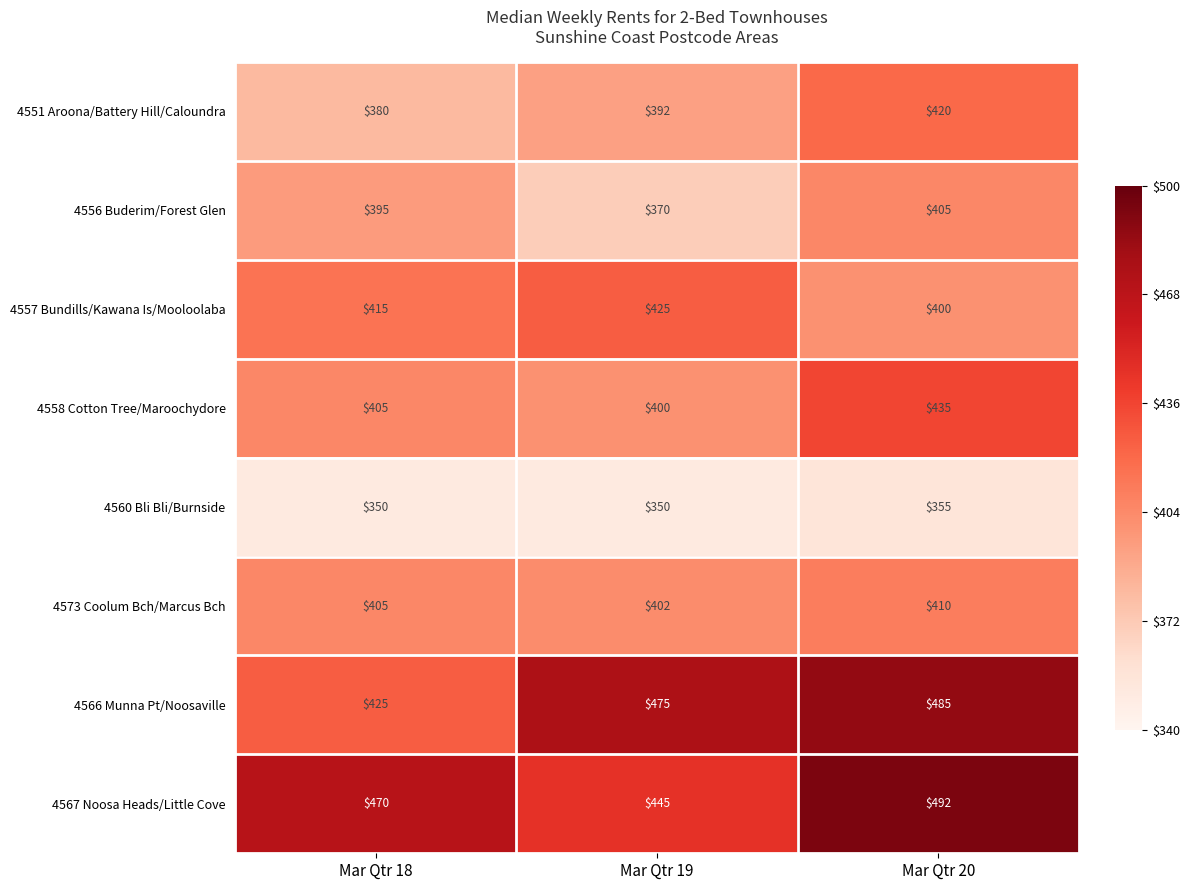

Reading left to right, transcribe all the data shown in this chart.

4551 Aroona/Battery Hill/Caloundra: Mar Qtr 18=380	Mar Qtr 19=392	Mar Qtr 20=420
4556 Buderim/Forest Glen: Mar Qtr 18=395	Mar Qtr 19=370	Mar Qtr 20=405
4557 Bundills/Kawana Is/Mooloolaba: Mar Qtr 18=415	Mar Qtr 19=425	Mar Qtr 20=400
4558 Cotton Tree/Maroochydore: Mar Qtr 18=405	Mar Qtr 19=400	Mar Qtr 20=435
4560 Bli Bli/Burnside: Mar Qtr 18=350	Mar Qtr 19=350	Mar Qtr 20=355
4573 Coolum Bch/Marcus Bch: Mar Qtr 18=405	Mar Qtr 19=402	Mar Qtr 20=410
4566 Munna Pt/Noosaville: Mar Qtr 18=425	Mar Qtr 19=475	Mar Qtr 20=485
4567 Noosa Heads/Little Cove: Mar Qtr 18=470	Mar Qtr 19=445	Mar Qtr 20=492